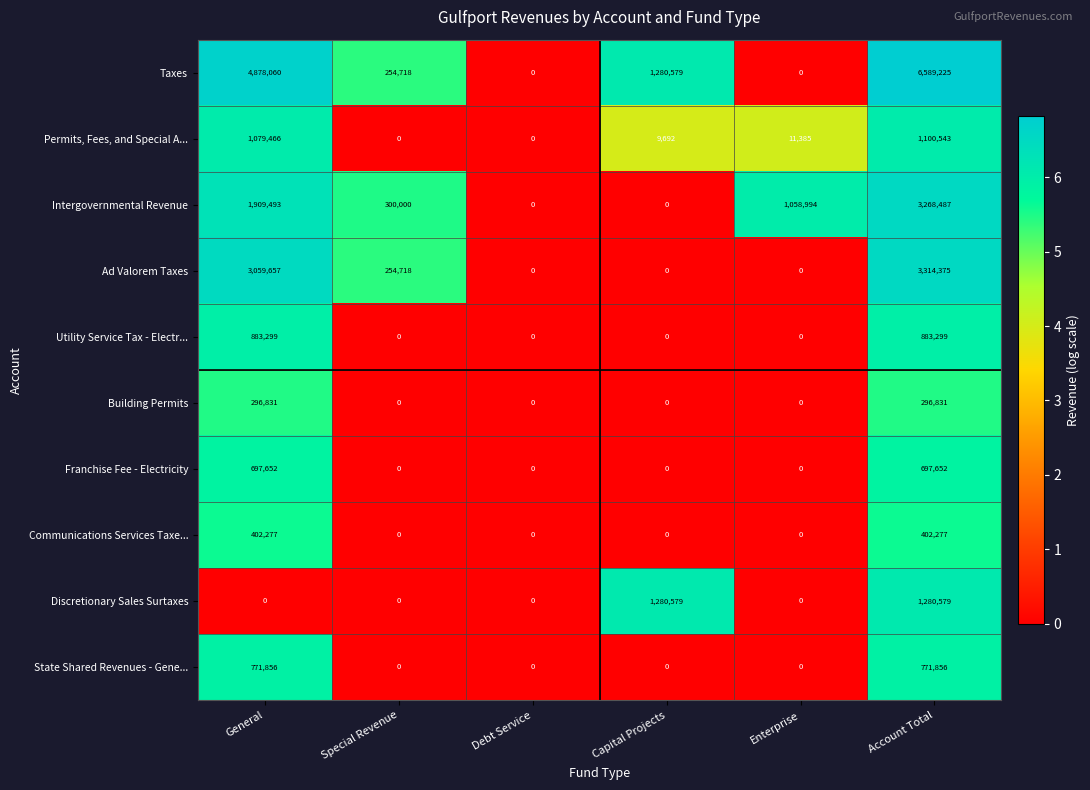

What is the maximum value shown in the chart?

6589225